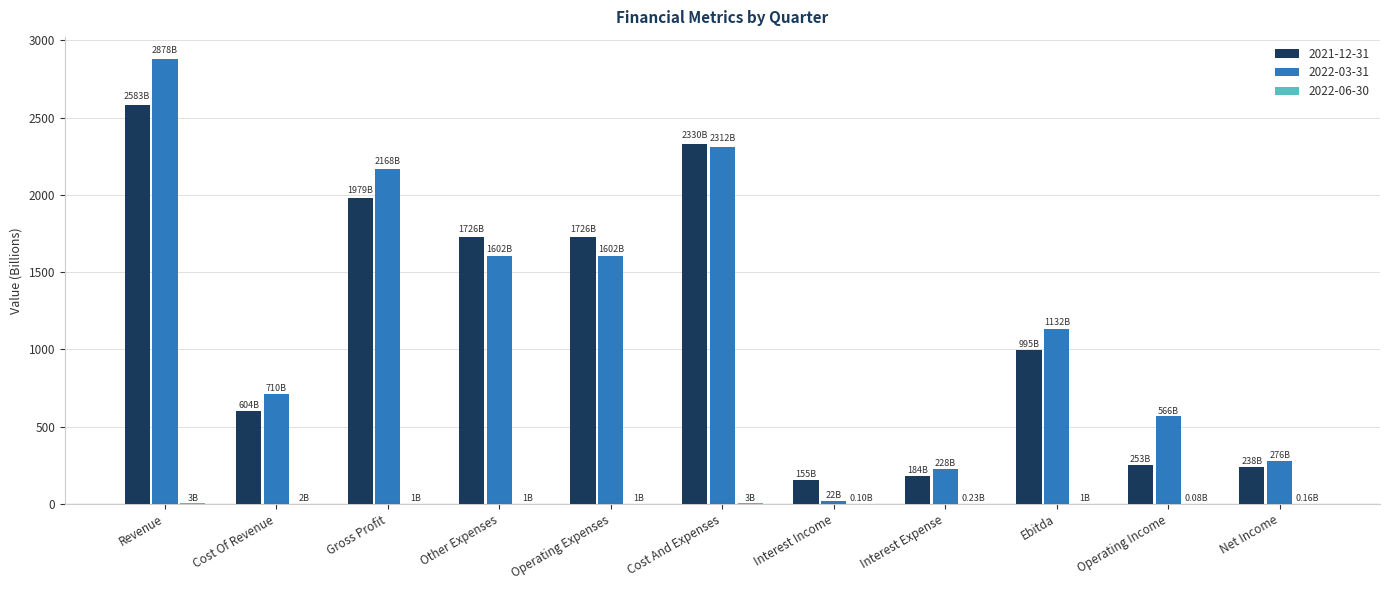

What is the maximum value shown in the chart?

2877.9